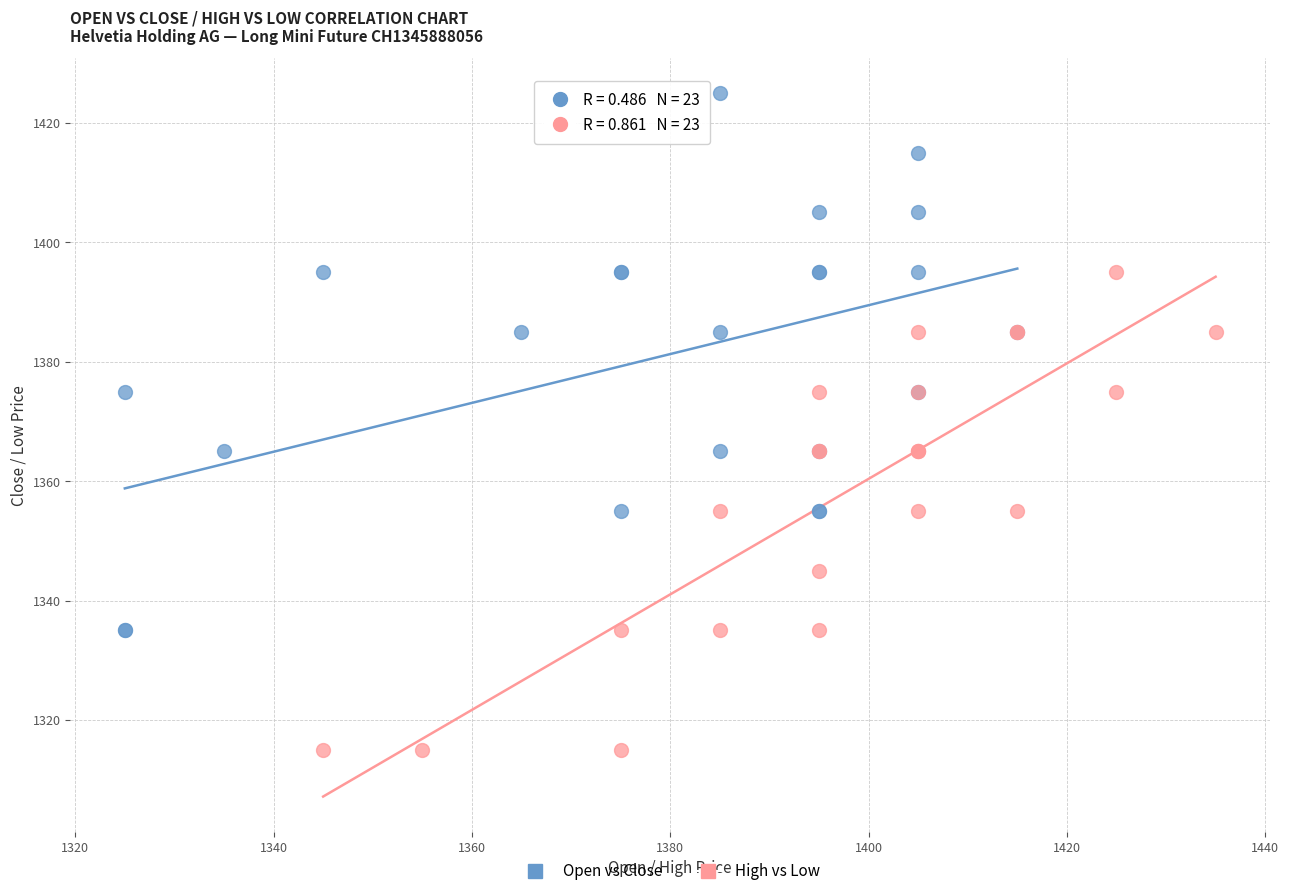

Which series reaches the maximum Y coordinate?

Open vs Close